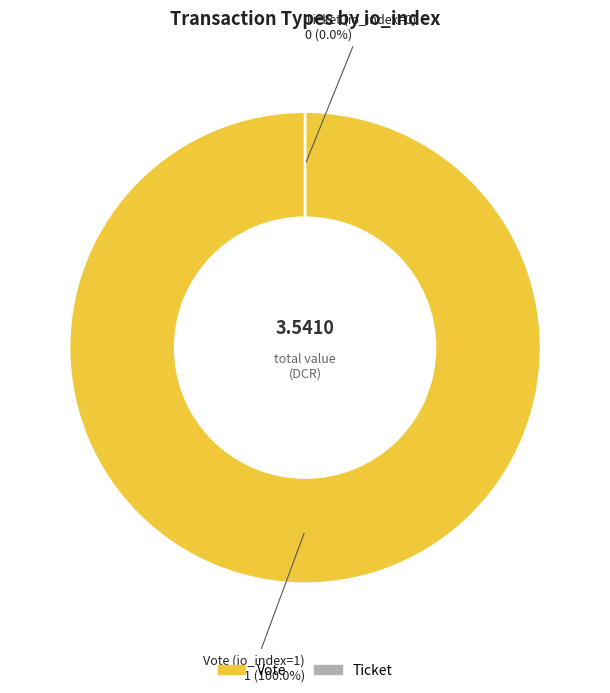

To the nearest percent, what is the difference between the largest and smallest slice percentages?

100%